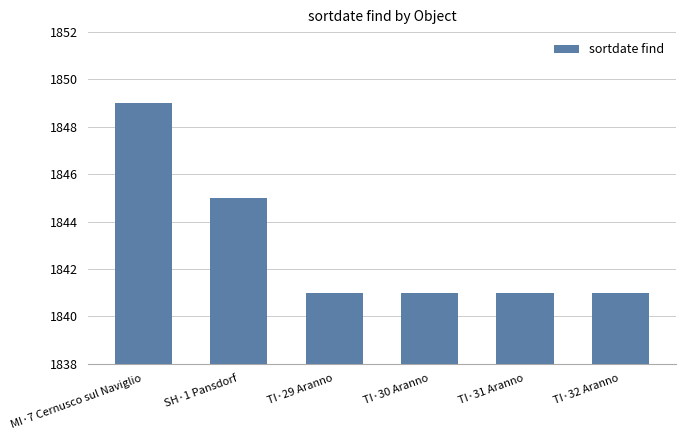

What is the value of the 6th bar from the left?

1841